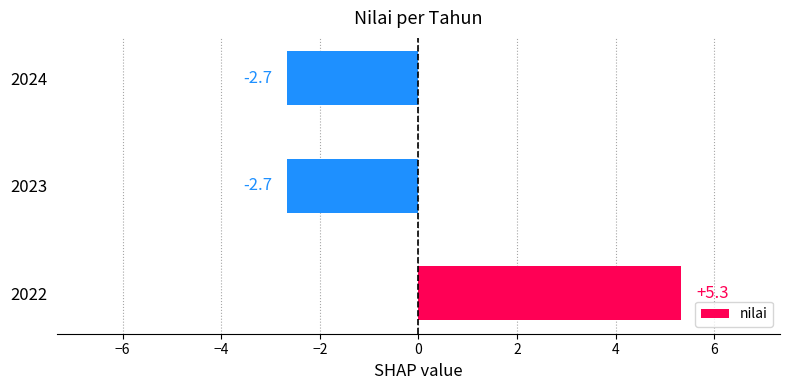

What is the smallest value displayed?

-2.7